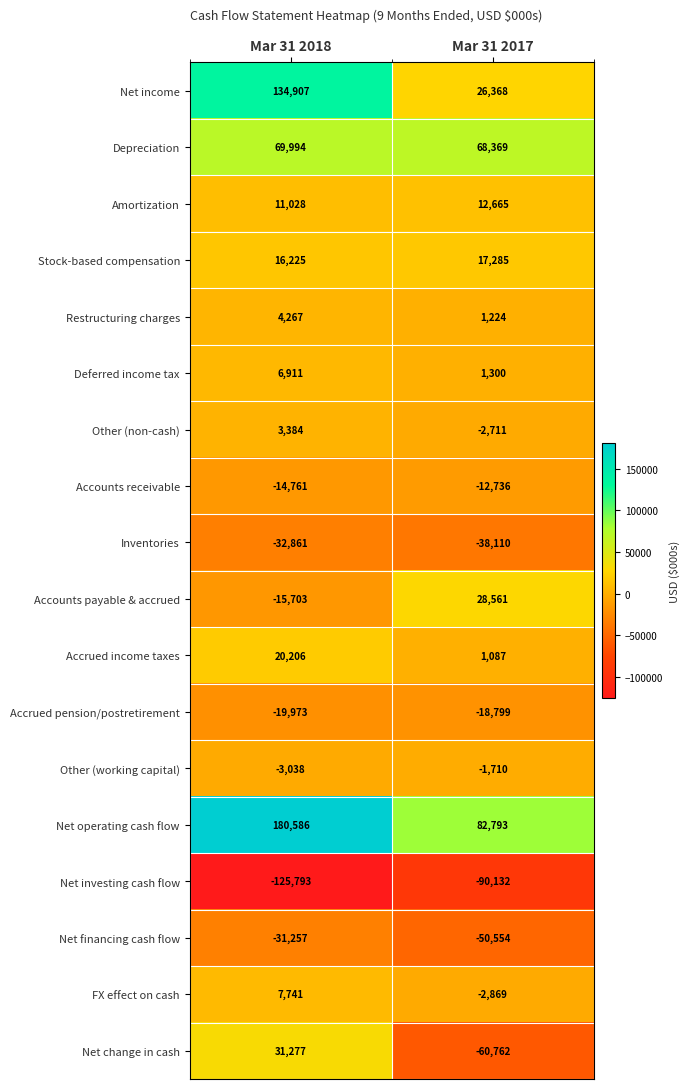

What is the difference between the Net income values at Mar 31 2018 and Mar 31 2017?

108539